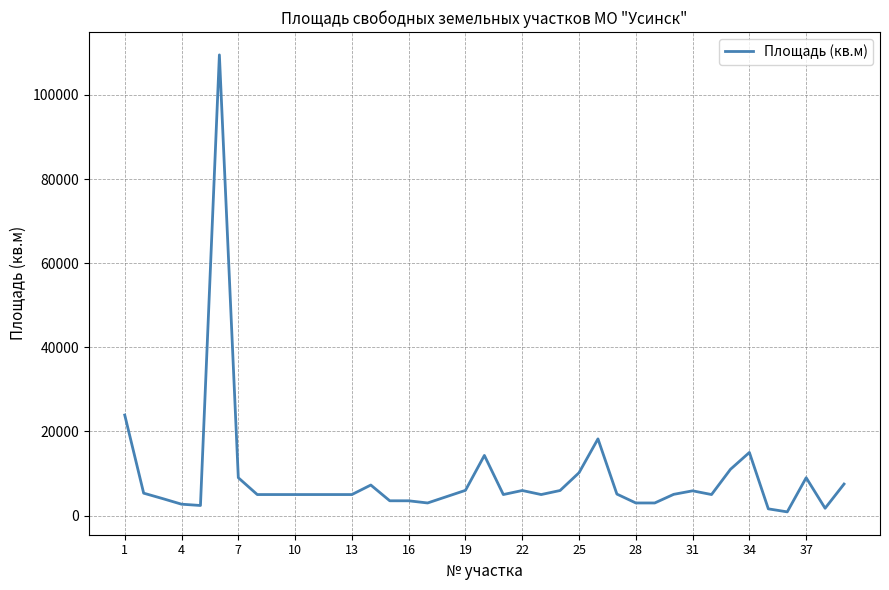

What is the difference between the maximum and minimum values?

108617